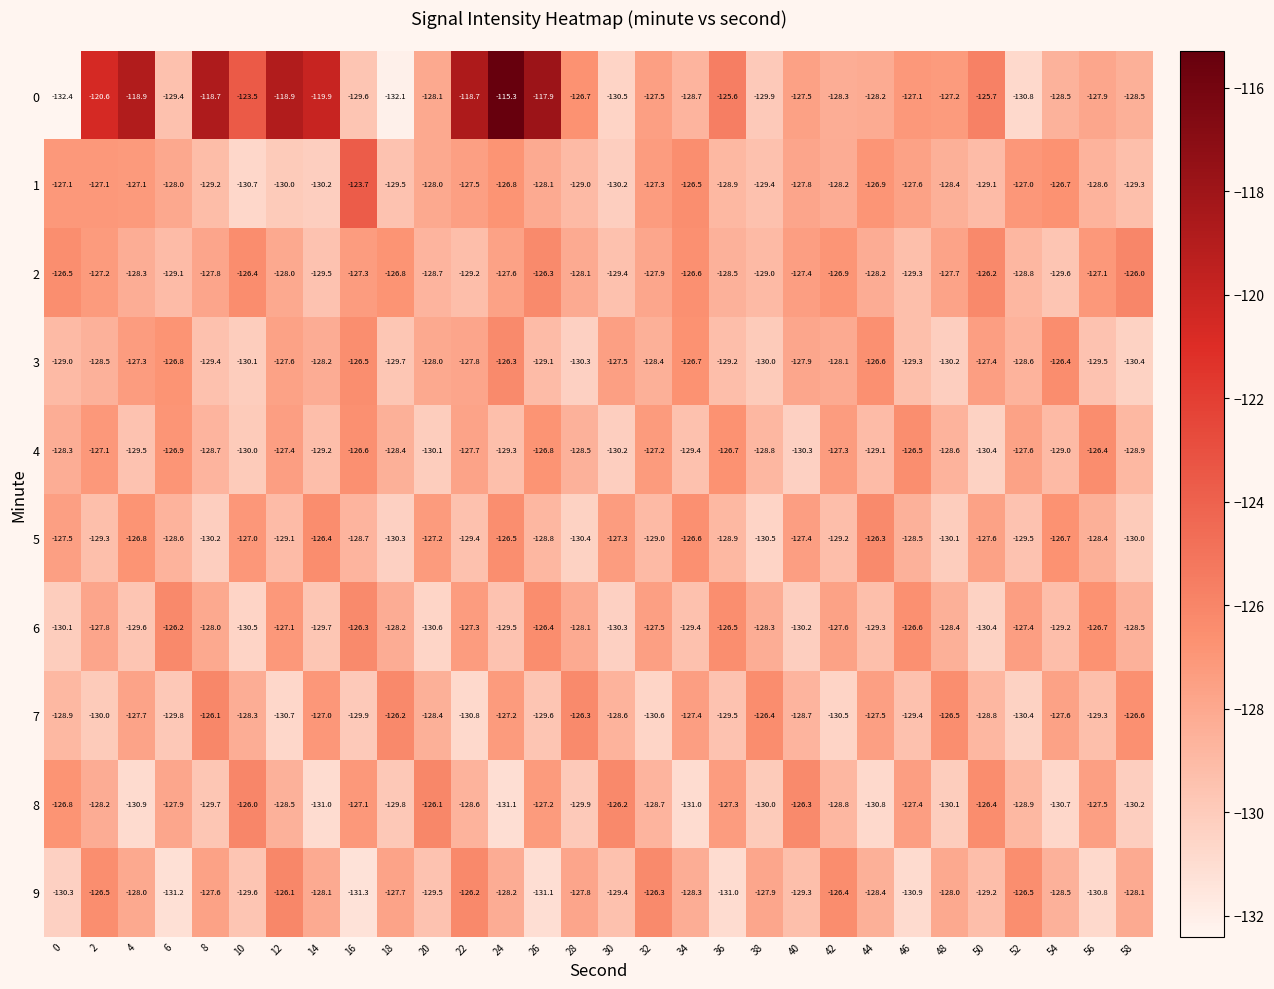

What is the difference between the maximum and minimum values in the 2 series?

3.6